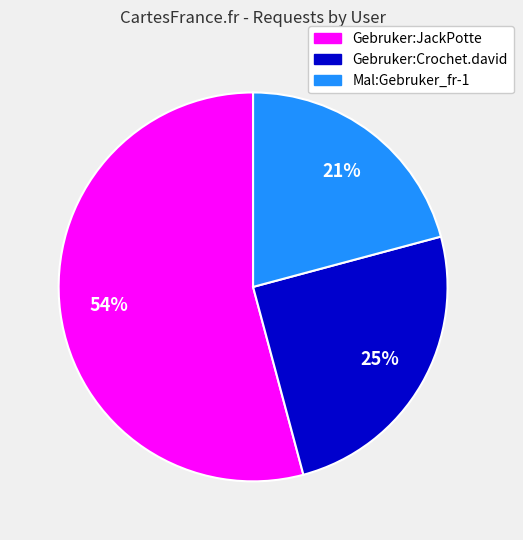

The Mal:Gebruker_fr-1 slice represents 16% of the pie. True or false?

False